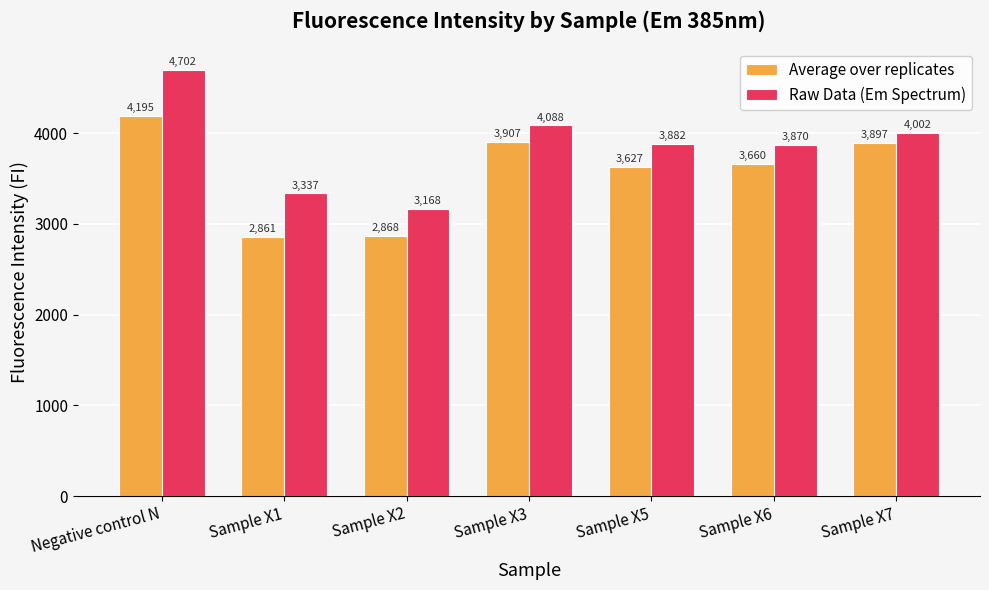

Read the Raw Data (Em Spectrum) value at Sample X3, to the nearest 10.

4090